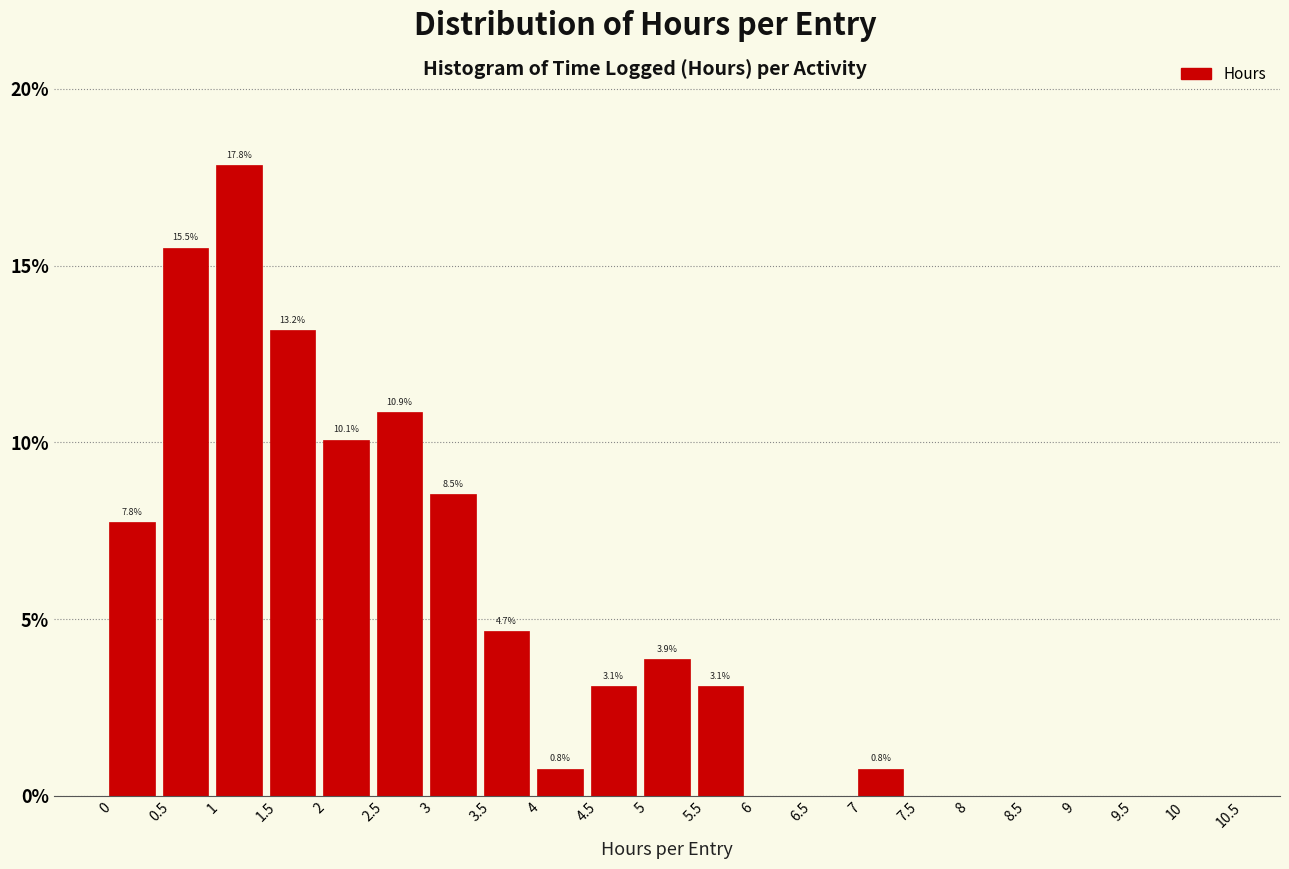

Over which range of the x-axis is the bar tallest?

1 to 1.5